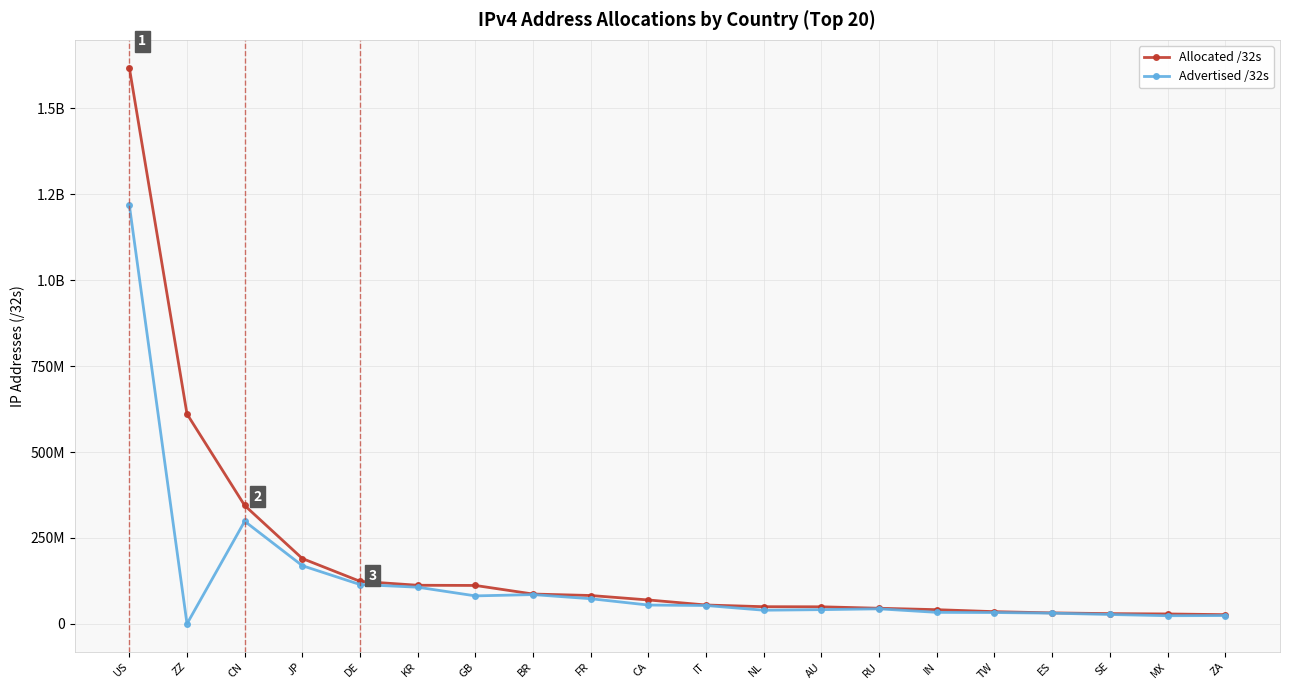

What are all the series names shown in the legend?

Allocated /32s, Advertised /32s